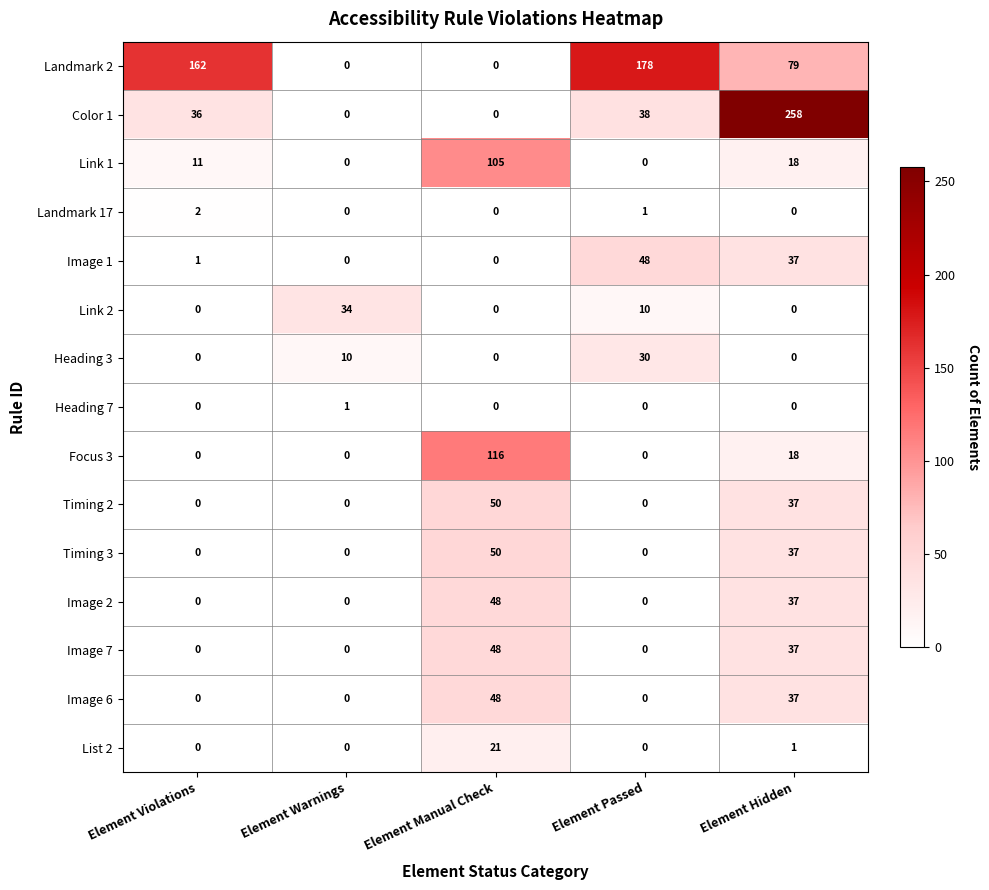

How many values in Image 6 are above zero?

2